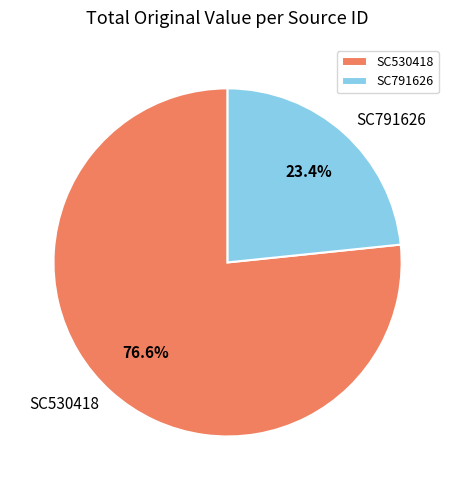

Is there any slice that represents more than half of the pie?

Yes